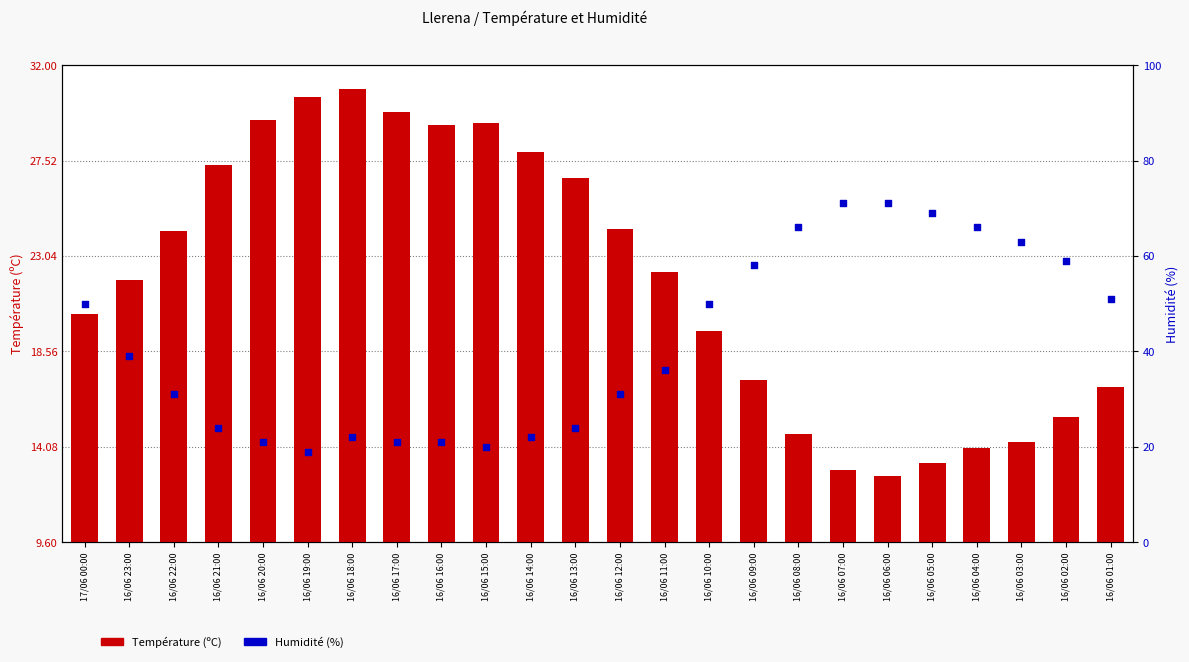

What are all the series names shown in the legend?

Température (ºC), Humidité (%)